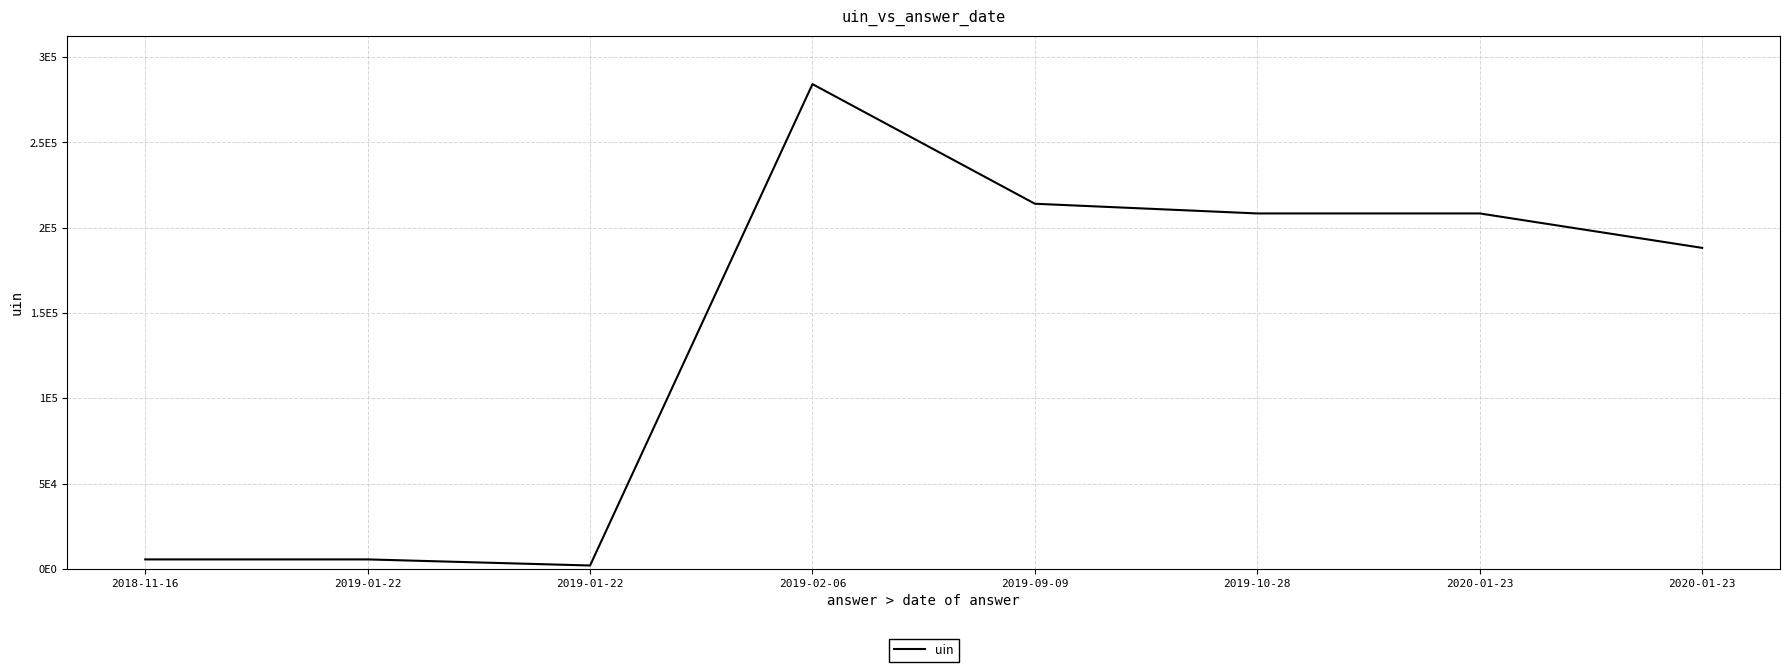

Is this an area chart (filled region under the line)?

No